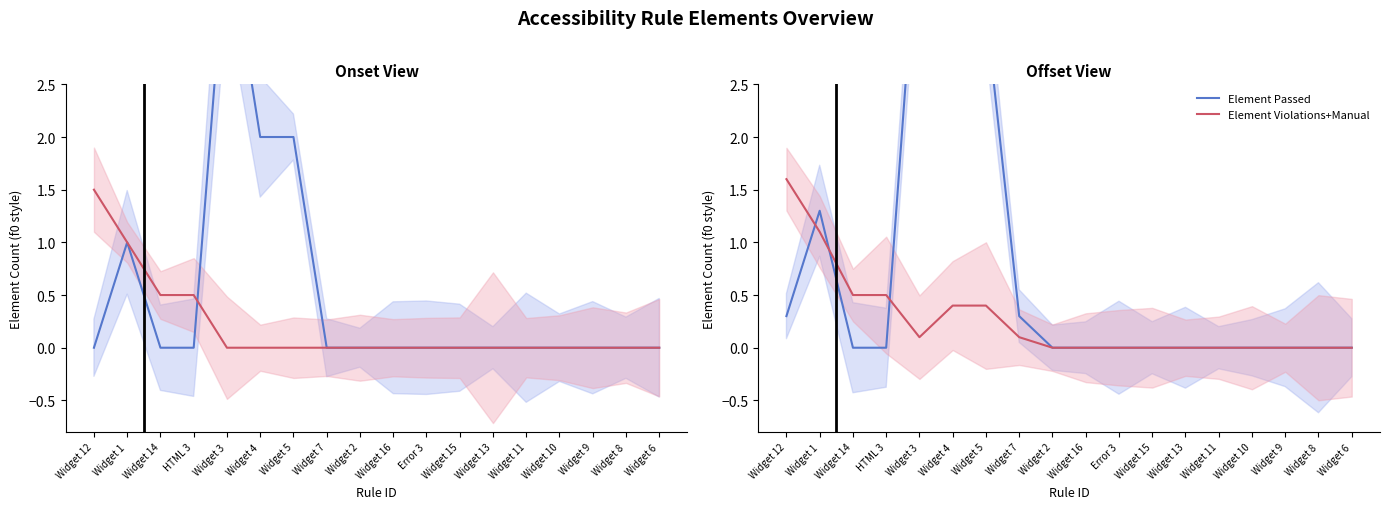

What is the label of the 18th point from the left?

Widget 6